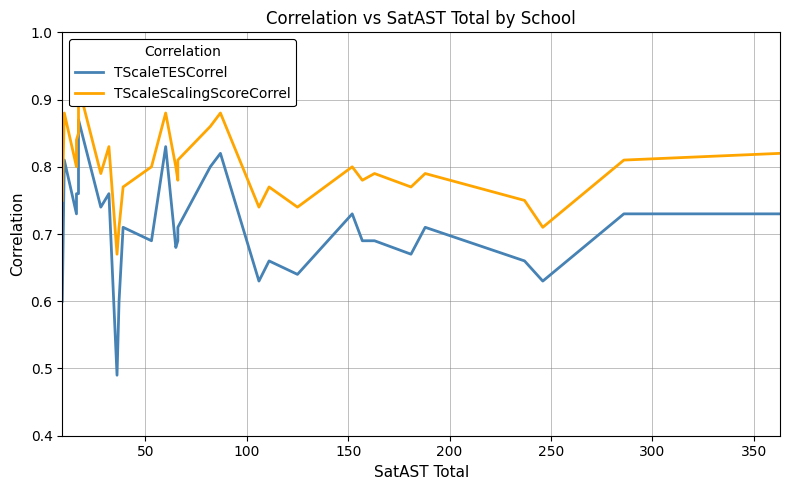

Which series has the largest total across all categories?

TScaleScalingScoreCorrel